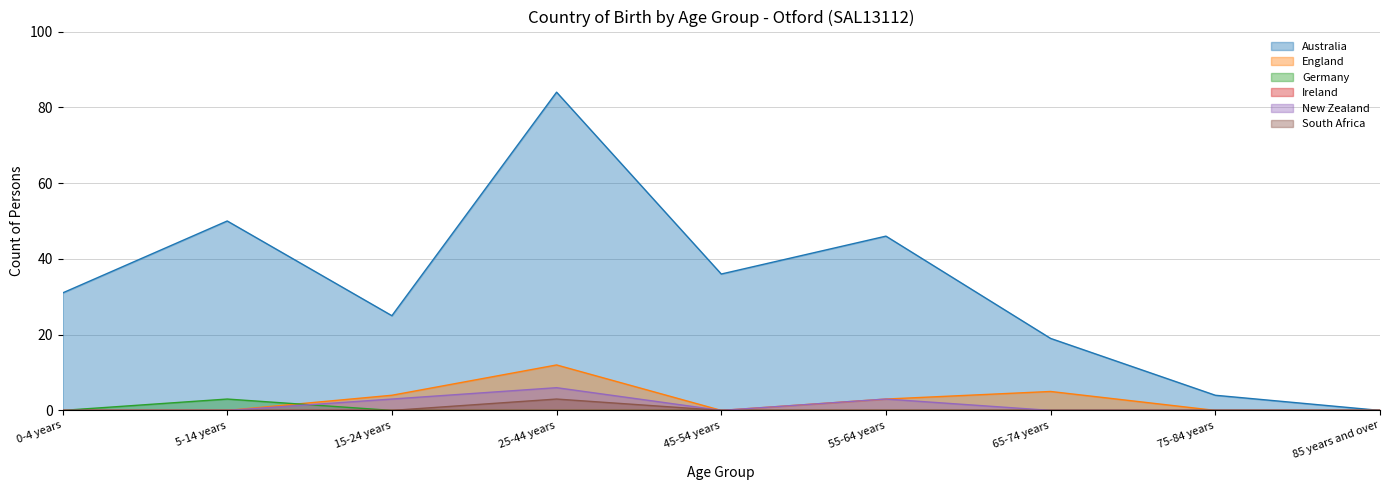

Between 55-64 years and 65-74 years, which series saw the biggest shift?

Australia